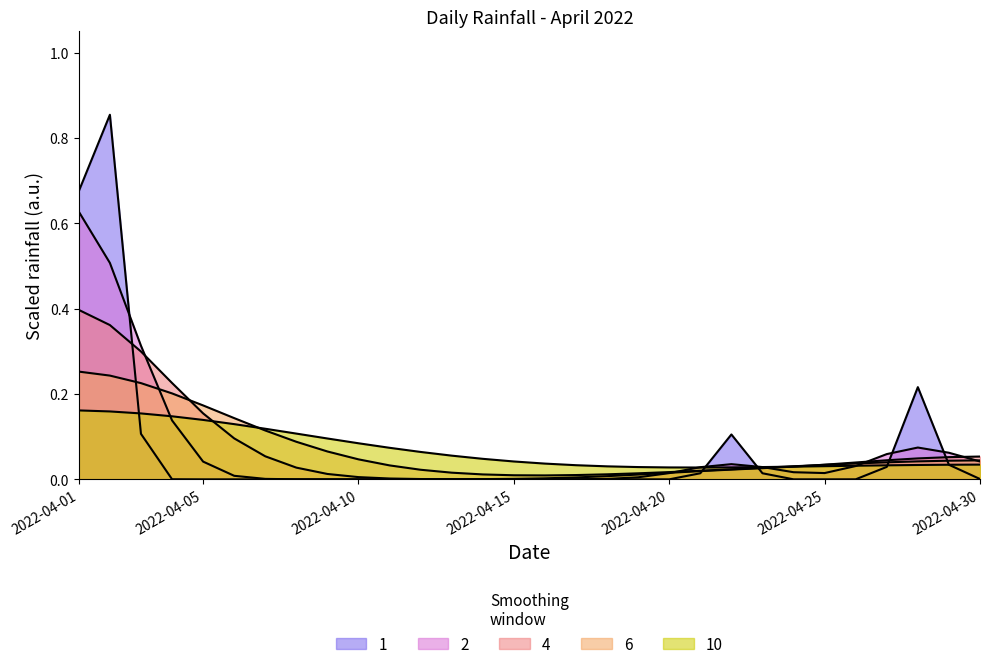

The chart shows a value of -0.5 at 2022-04-12. True or false?

False